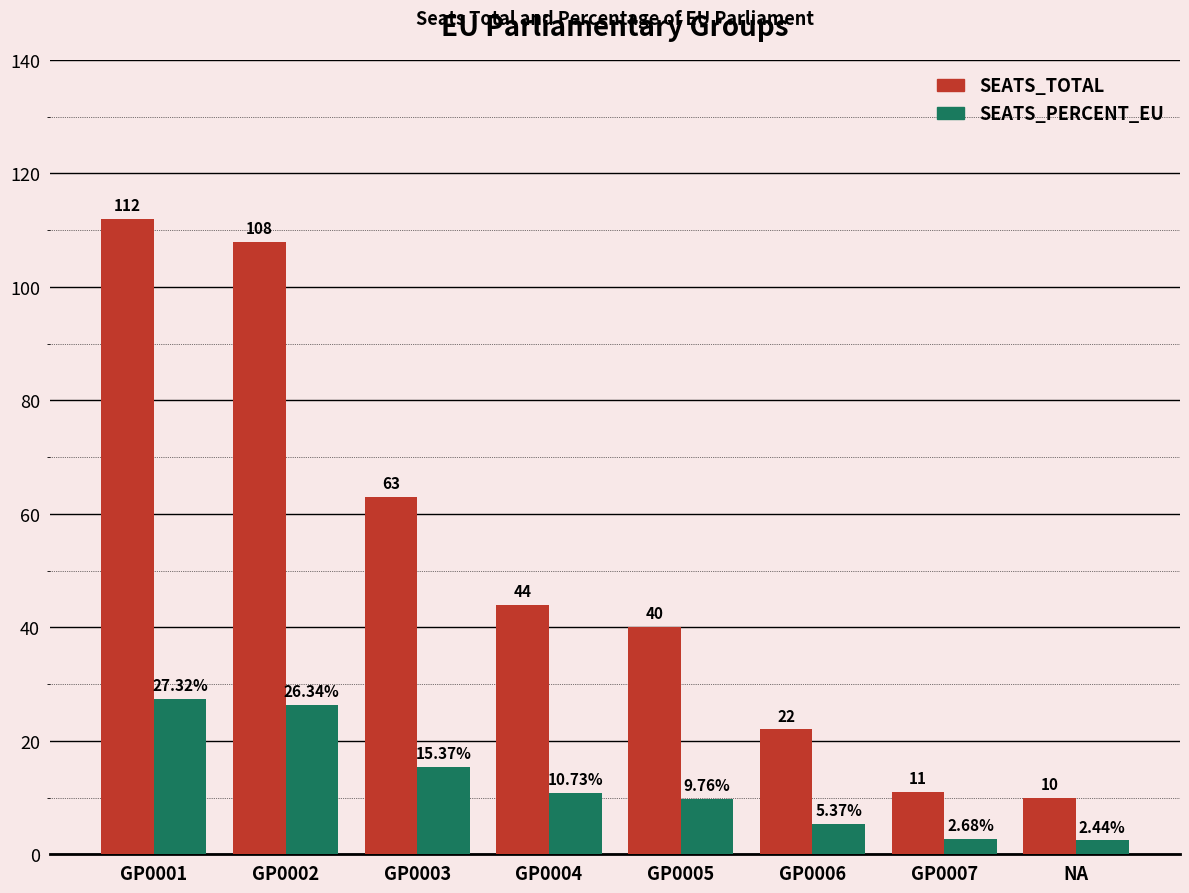

Which category has the lowest value across all series?

NA